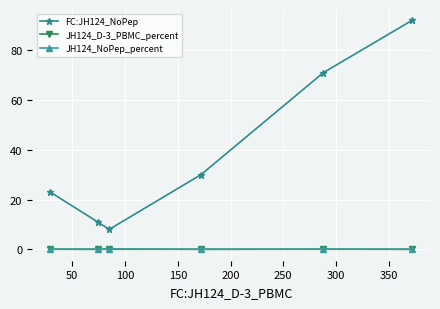

What is the maximum value shown in the chart?

92.0